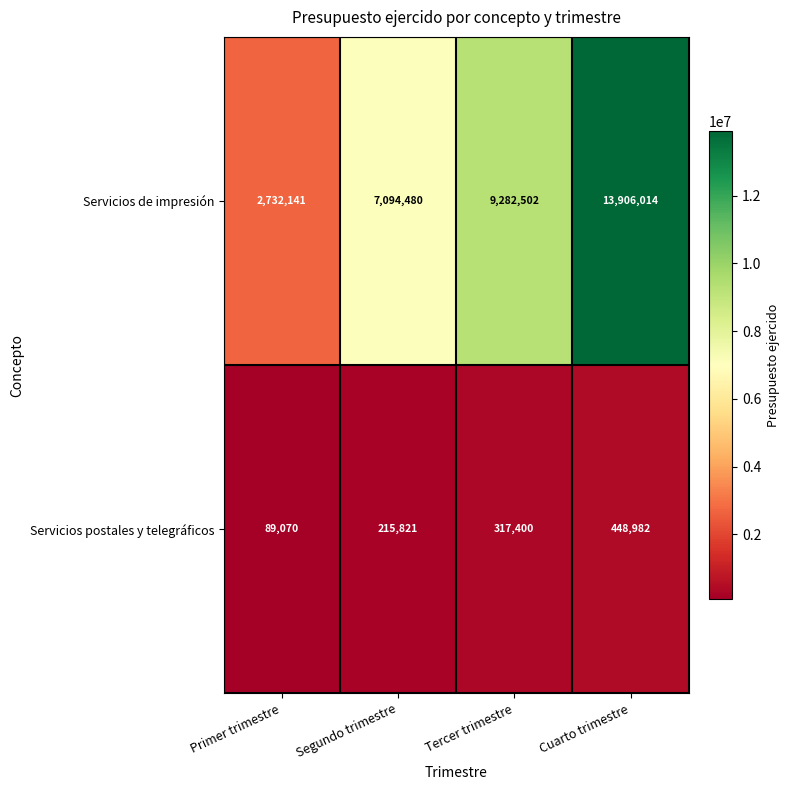

Is it true that Servicios postales y telegráficos equals 116646 at Primer trimestre?

False